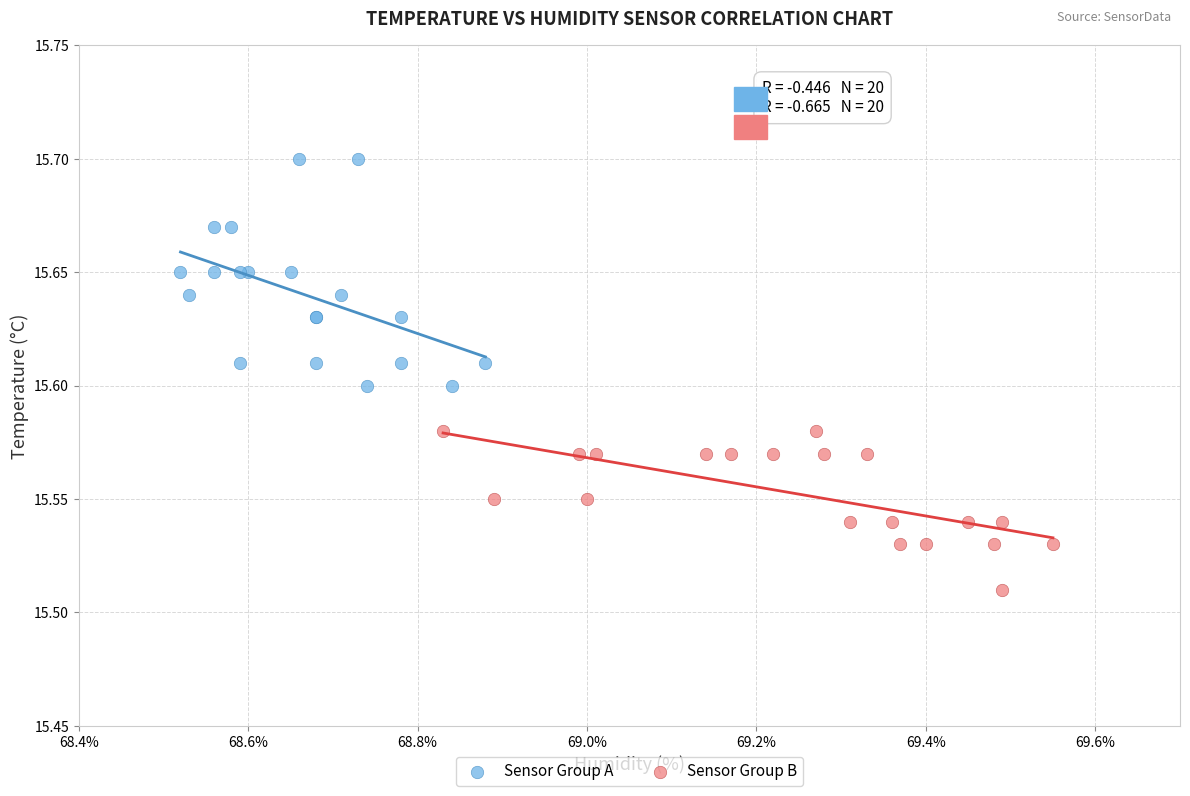

Which series reaches the minimum Y coordinate?

Sensor Group B